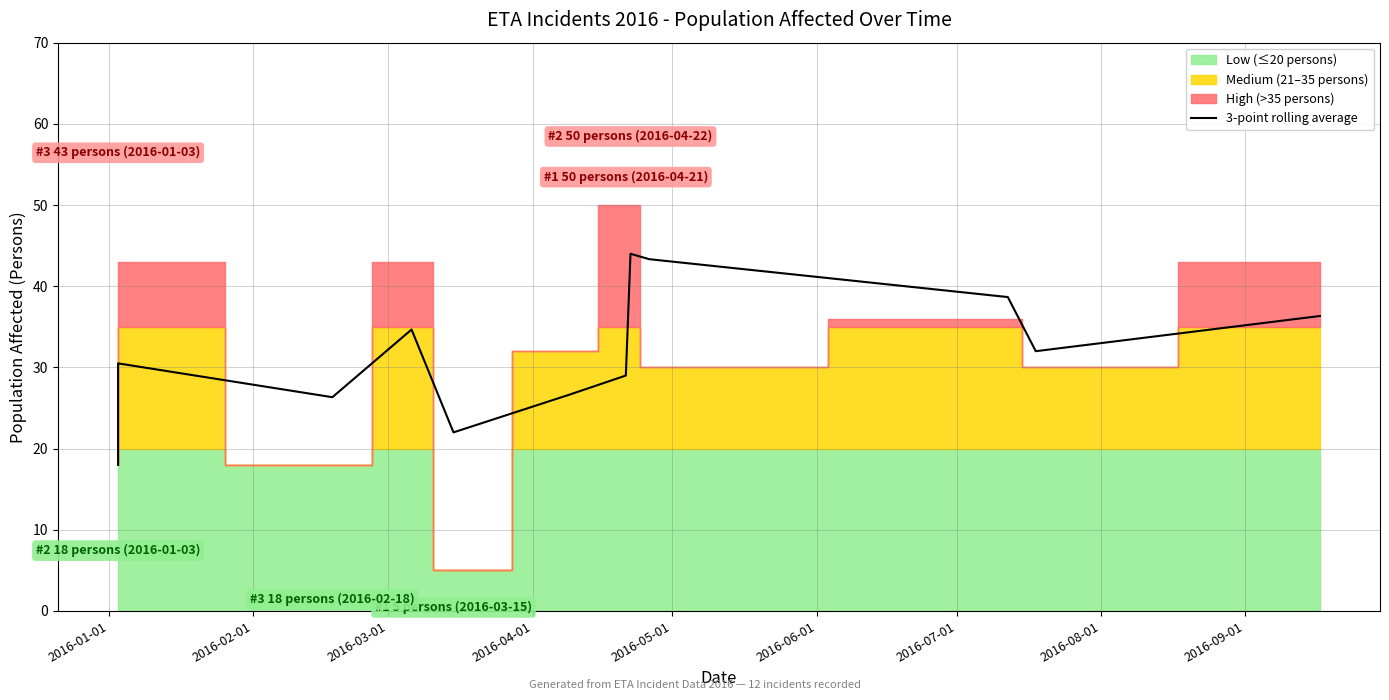

Reading right to left, transcribe all the data shown in this chart.

36.3	32.0	38.7	43.3	44.0	29.0	26.7	22.0	34.7	26.3	30.5	18.0